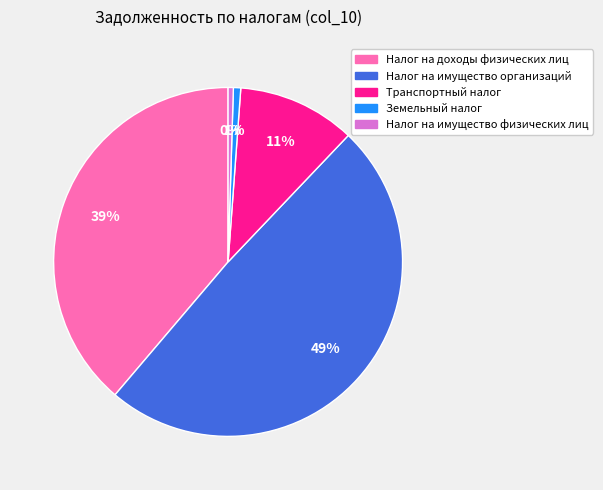

Which has a higher value, Налог на имущество организаций or Транспортный налог?

Налог на имущество организаций